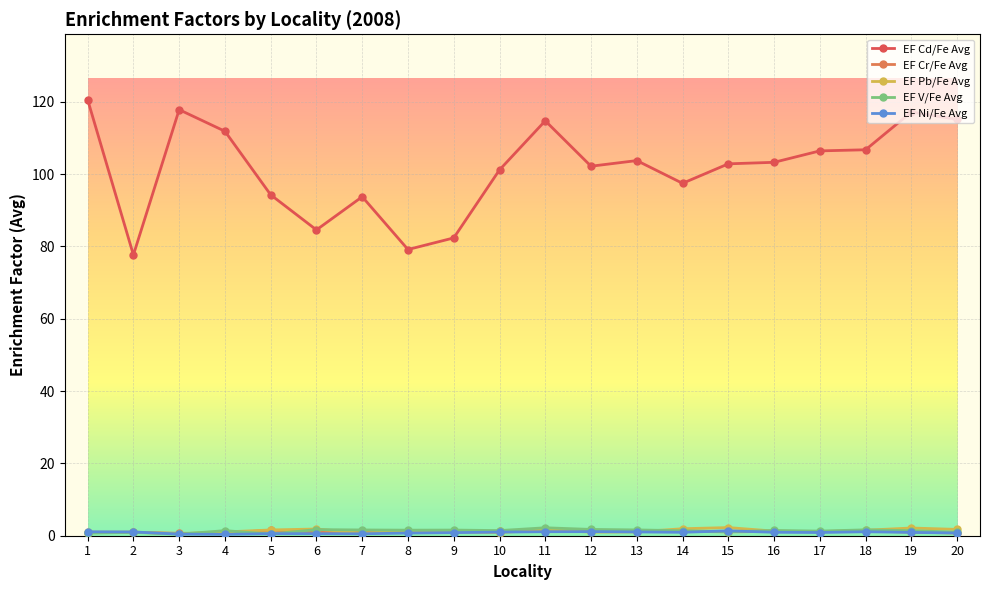

What is the difference between the maximum and minimum values in the EF Pb/Fe Avg series?

1.7